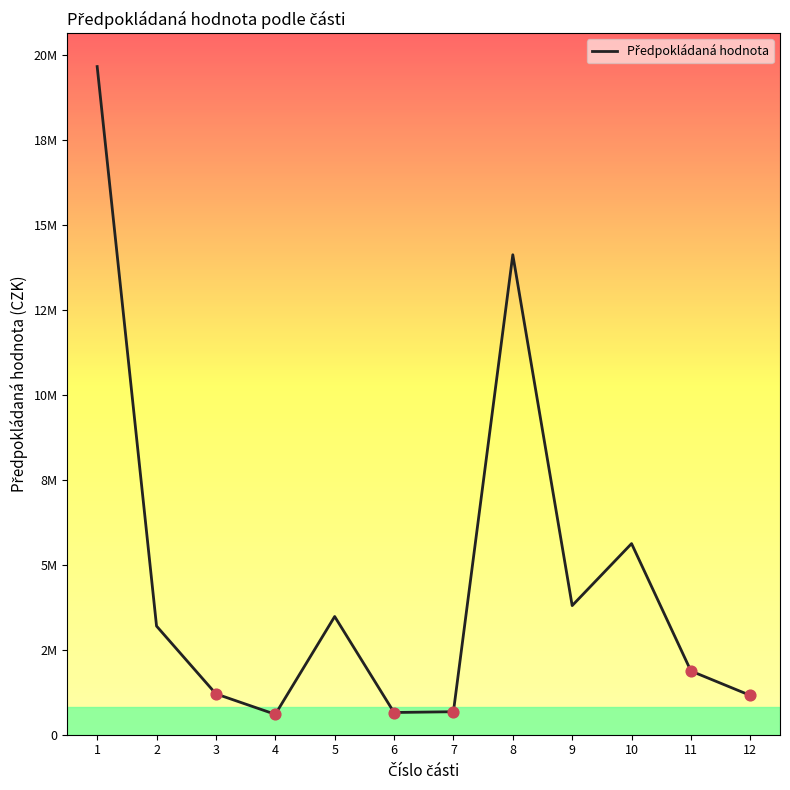

What is the change in value from 1 to 11?

-17789900